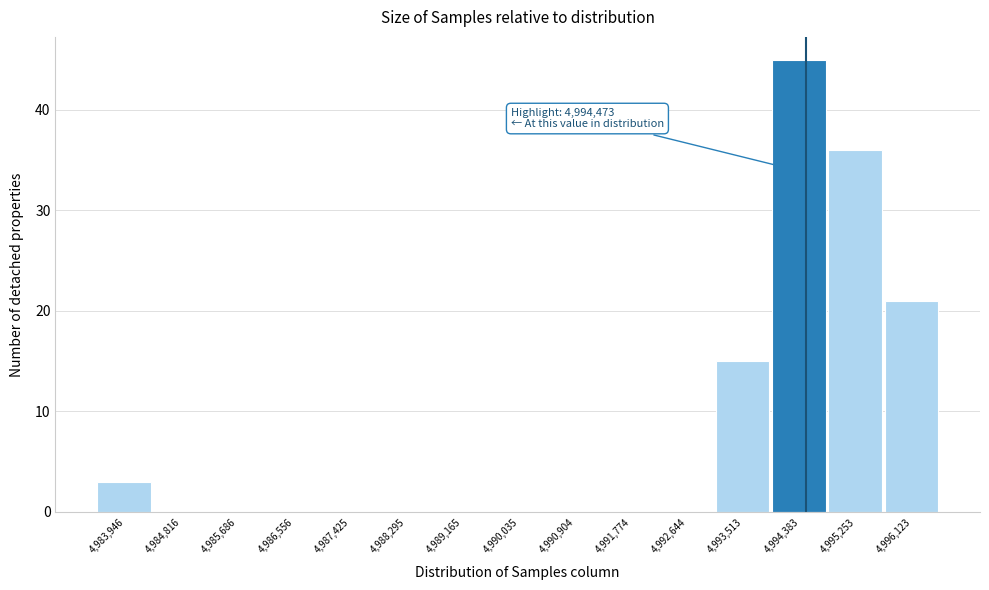

Over which range of the x-axis is the bar tallest?

4993900 to 4994800